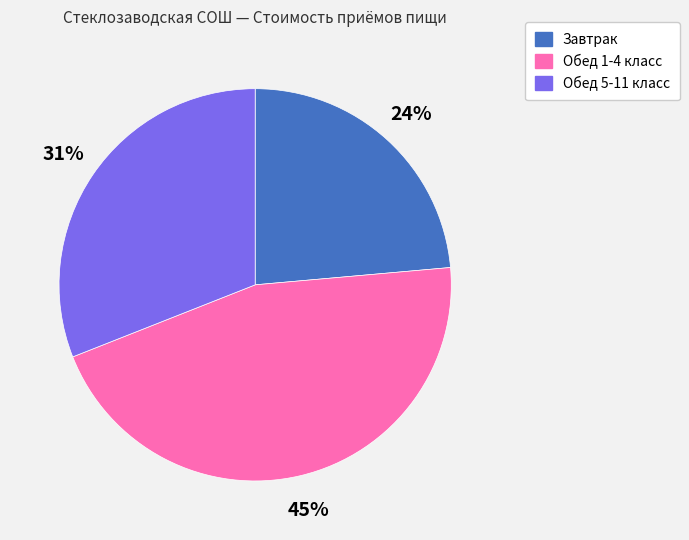

To the nearest percent, what percentage of the pie is Обед 5-11 класс?

31%